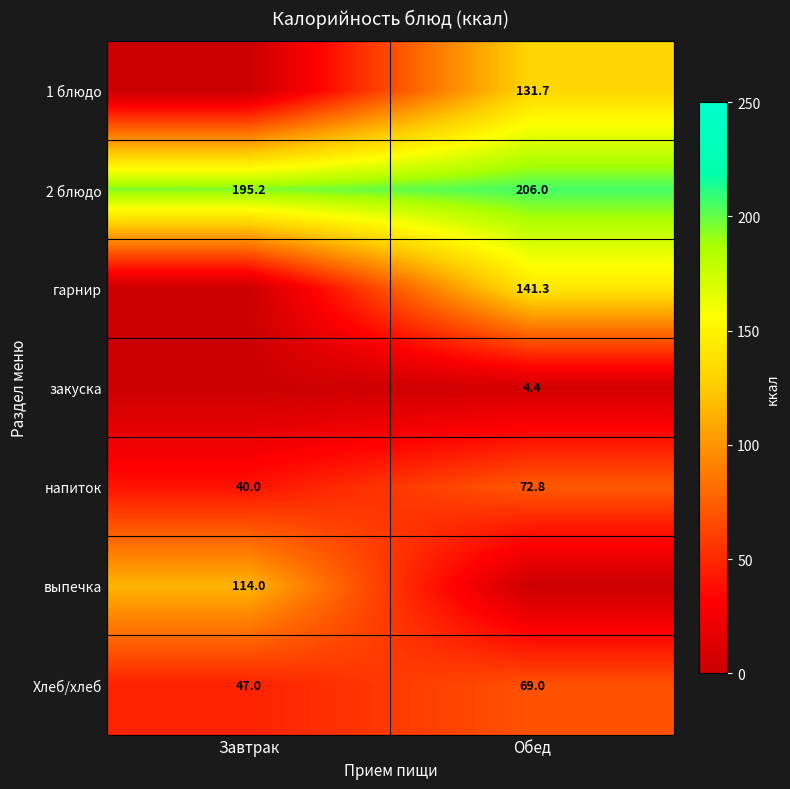

At which category is the sum across all series the highest?

Обед